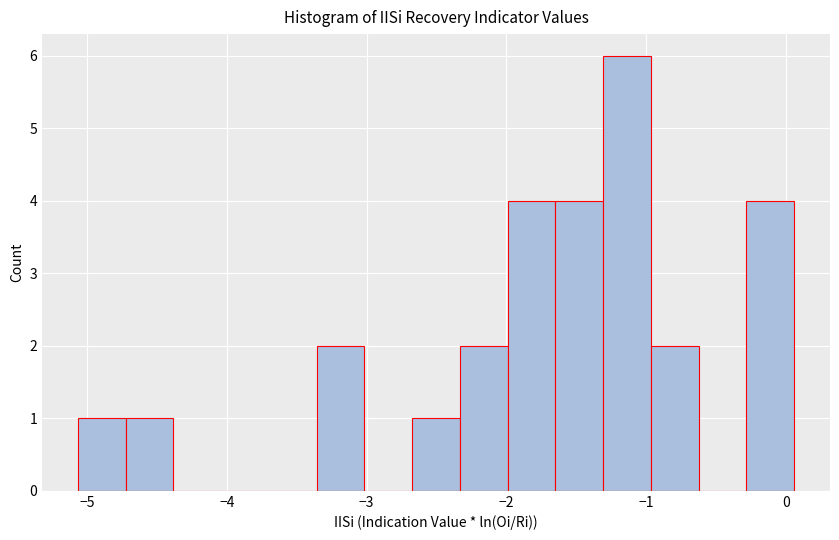

Around what value on the x-axis is the tallest bar? Give the approximate position of its centre, as read against the axis.

-1.1